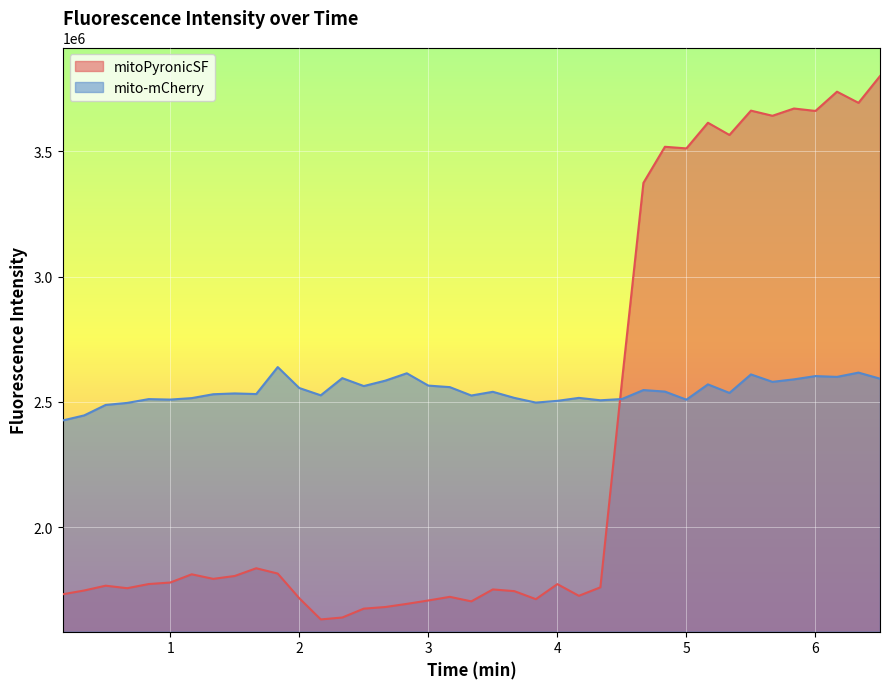

List the series in order of their peak value, lowest first.

mito-mCherry, mitoPyronicSF